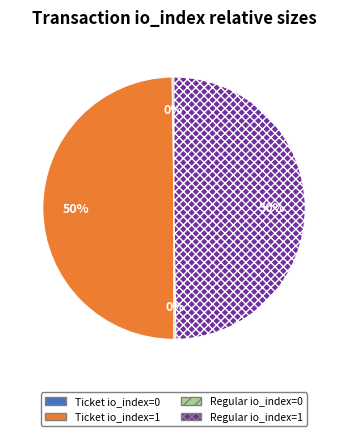

The Ticket io_index=1 slice represents 37% of the pie. True or false?

False